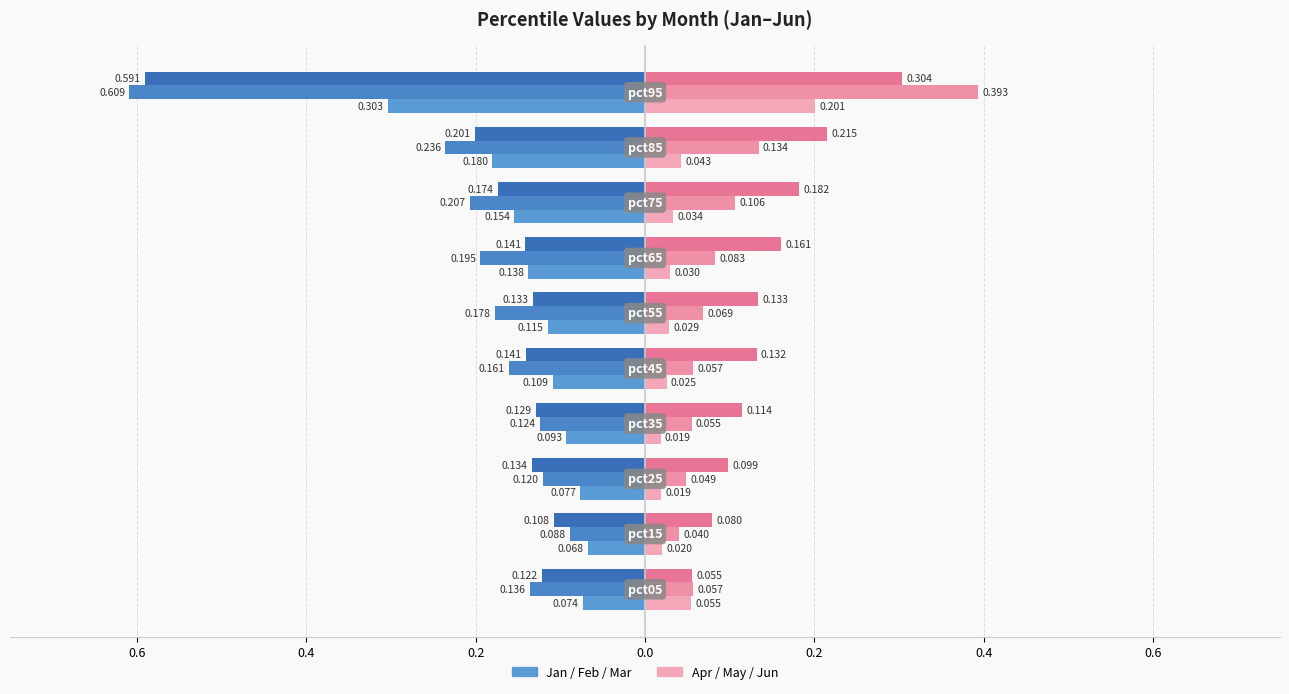

Is it true that Feb equals -0.0 at 0.0?

False